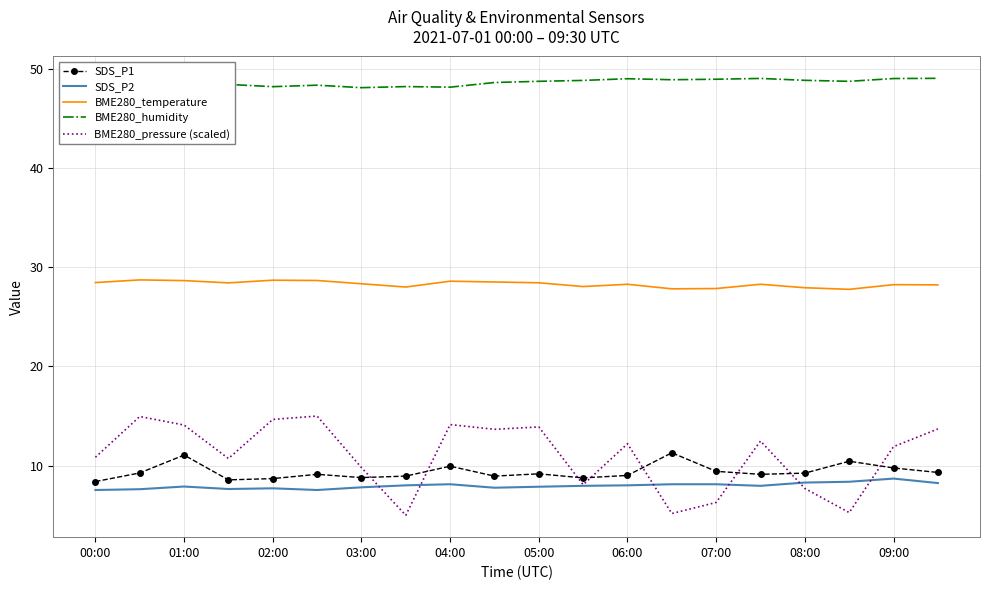

Which series has the widest spread of values?

BME280_pressure (scaled)